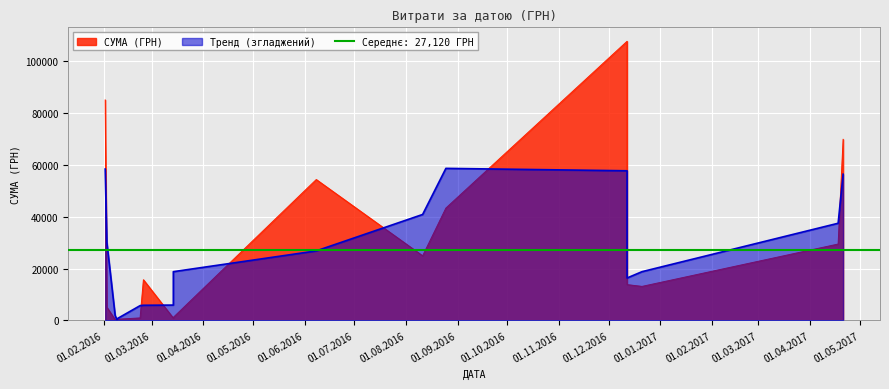

True or false: the data shows 24897.0 at 11.08.2016.

True